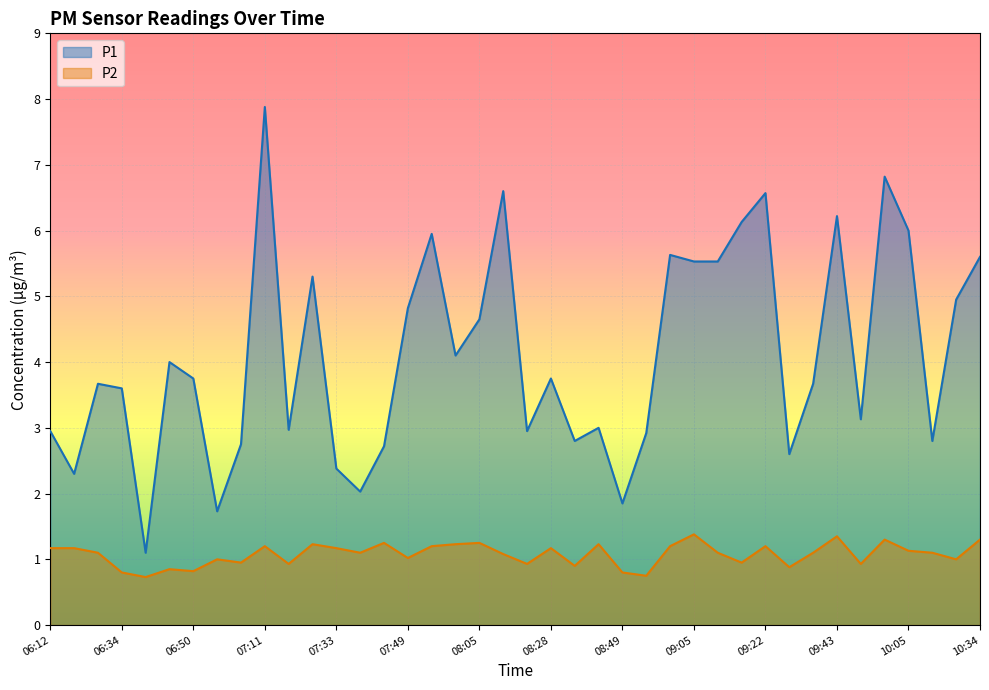

How many distinct data groups are displayed?

2